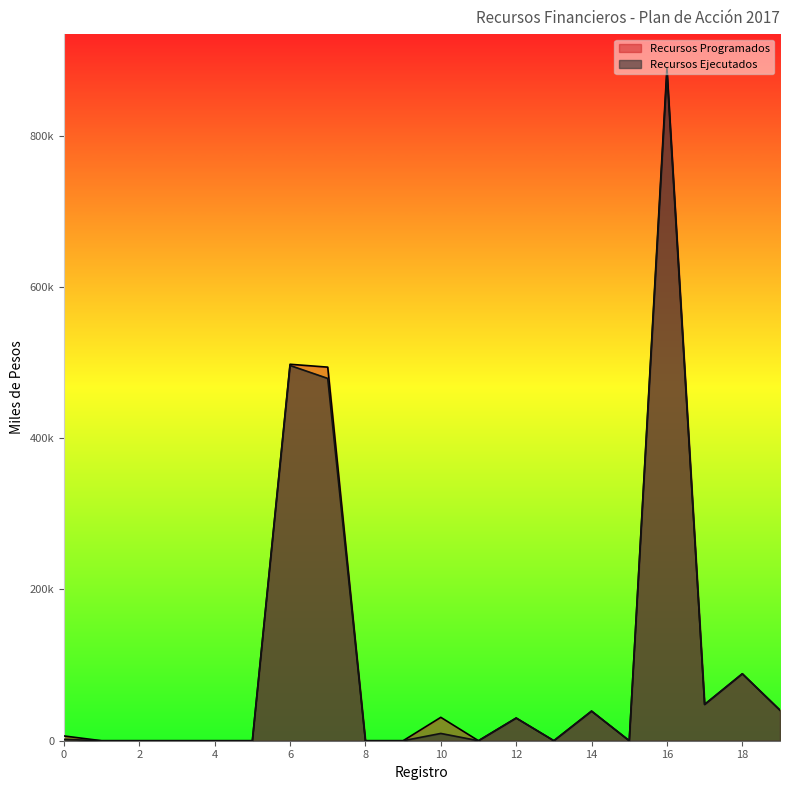

Is the value of Recursos Programados at 14 greater than the value of Recursos Ejecutados at 16?

No